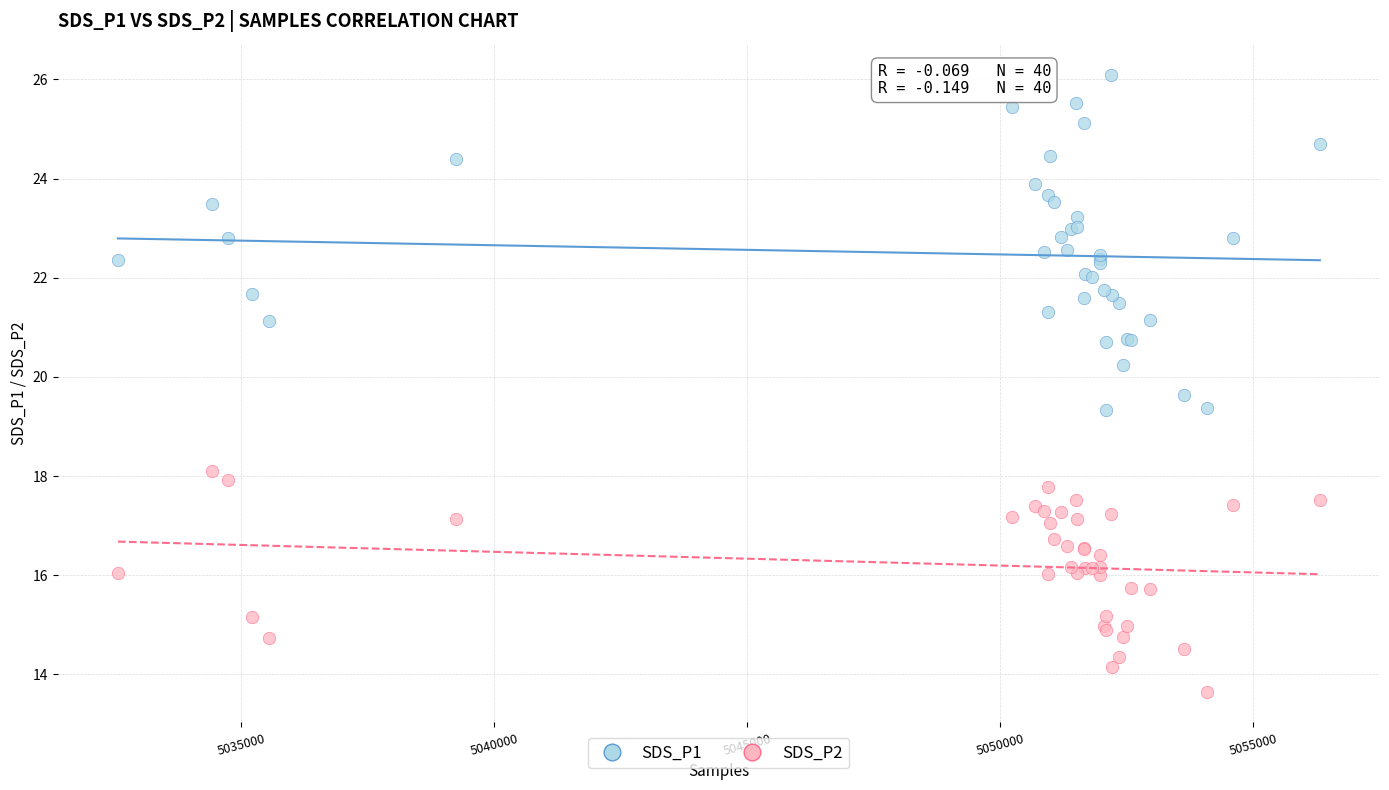

Which series contains the highest Y value?

SDS_P1